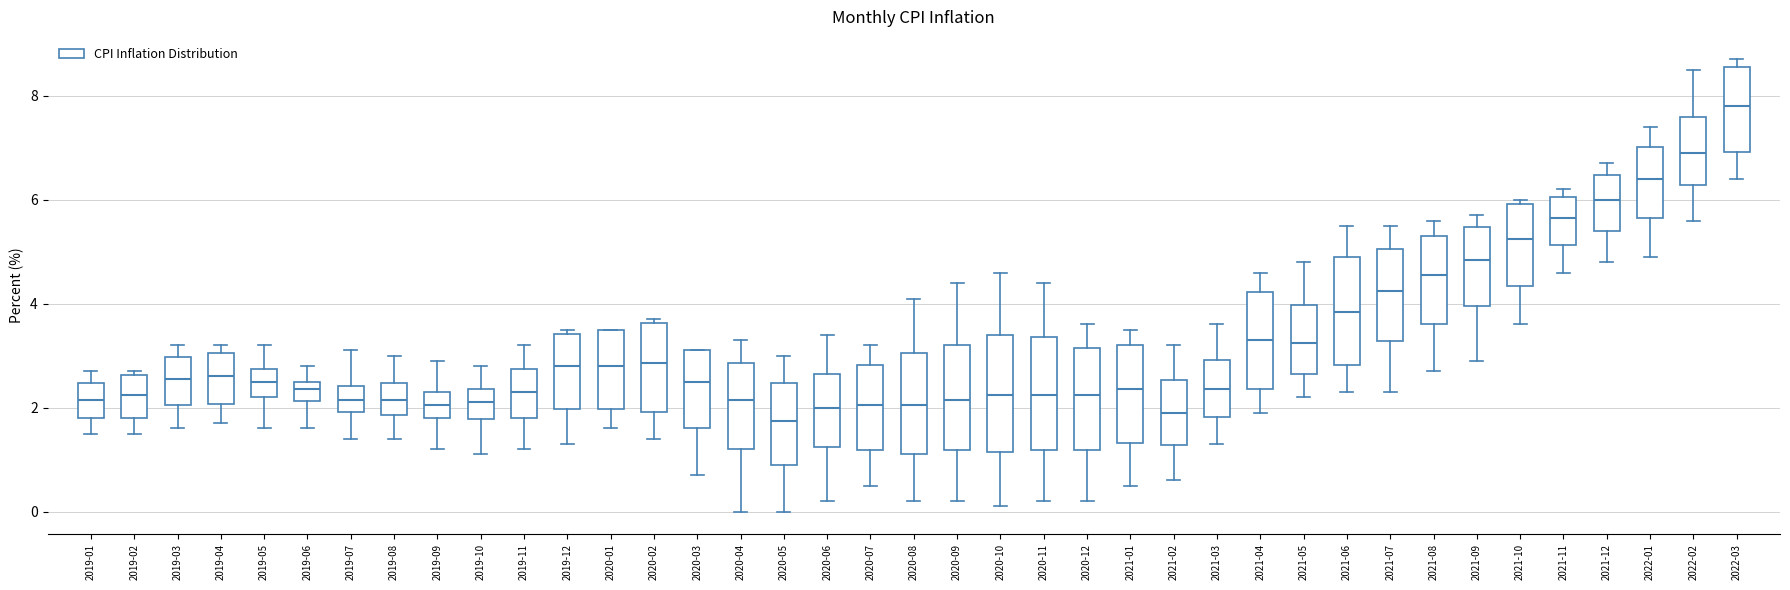

Reading left to right, read every box against the y-axis: the position of its median line, the range the box covers, and the ends of its whiskers. The values are not printed on the chart, so give them approximately, as read against the axis.

2019-01: median 2.2, box 1.8 to 2.4, whiskers 1.6 to 2.8
2019-02: median 2.2, box 1.8 to 2.6, whiskers 1.6 to 2.8
2019-03: median 2.6, box 2.0 to 3.0, whiskers 1.6 to 3.2
2019-04: median 2.6, box 2.0 to 3.0, whiskers 1.8 to 3.2
2019-05: median 2.6, box 2.2 to 2.8, whiskers 1.6 to 3.2
2019-06: median 2.4, box 2.2 to 2.6, whiskers 1.6 to 2.8
2019-07: median 2.2, box 2.0 to 2.4, whiskers 1.4 to 3.2
2019-08: median 2.2, box 1.8 to 2.4, whiskers 1.4 to 3.0
2019-09: median 2.0, box 1.8 to 2.4, whiskers 1.2 to 3.0
2019-10: median 2.2, box 1.8 to 2.4, whiskers 1.2 to 2.8
2019-11: median 2.4, box 1.8 to 2.8, whiskers 1.2 to 3.2
2019-12: median 2.8, box 2.0 to 3.4, whiskers 1.4 to 3.6
2020-01: median 2.8, box 2.0 to 3.6, whiskers 1.6 to 3.6
2020-02: median 2.8, box 2.0 to 3.6, whiskers 1.4 to 3.8
2020-03: median 2.6, box 1.6 to 3.2, whiskers 0.8 to 3.2
2020-04: median 2.2, box 1.2 to 2.8, whiskers 0.0 to 3.4
2020-05: median 1.8, box 1.0 to 2.4, whiskers 0.0 to 3.0
2020-06: median 2.0, box 1.2 to 2.6, whiskers 0.2 to 3.4
2020-07: median 2.0, box 1.2 to 2.8, whiskers 0.6 to 3.2
2020-08: median 2.0, box 1.2 to 3.0, whiskers 0.2 to 4.2
2020-09: median 2.2, box 1.2 to 3.2, whiskers 0.2 to 4.4
2020-10: median 2.2, box 1.2 to 3.4, whiskers 0.2 to 4.6
2020-11: median 2.2, box 1.2 to 3.4, whiskers 0.2 to 4.4
2020-12: median 2.2, box 1.2 to 3.2, whiskers 0.2 to 3.6
2021-01: median 2.4, box 1.4 to 3.2, whiskers 0.6 to 3.6
2021-02: median 2.0, box 1.2 to 2.6, whiskers 0.6 to 3.2
2021-03: median 2.4, box 1.8 to 3.0, whiskers 1.4 to 3.6
2021-04: median 3.4, box 2.4 to 4.2, whiskers 2.0 to 4.6
2021-05: median 3.2, box 2.6 to 4.0, whiskers 2.2 to 4.8
2021-06: median 3.8, box 2.8 to 5.0, whiskers 2.4 to 5.6
2021-07: median 4.2, box 3.2 to 5.0, whiskers 2.4 to 5.6
2021-08: median 4.6, box 3.6 to 5.4, whiskers 2.8 to 5.6
2021-09: median 4.8, box 4.0 to 5.4, whiskers 3.0 to 5.8
2021-10: median 5.2, box 4.4 to 6.0, whiskers 3.6 to 6.0 (just above the box's upper edge)
2021-11: median 5.6, box 5.2 to 6.0, whiskers 4.6 to 6.2
2021-12: median 6.0, box 5.4 to 6.4, whiskers 4.8 to 6.8
2022-01: median 6.4, box 5.6 to 7.0, whiskers 5.0 to 7.4
2022-02: median 7.0, box 6.2 to 7.6, whiskers 5.6 to 8.6
2022-03: median 7.8, box 7.0 to 8.6, whiskers 6.4 to 8.8